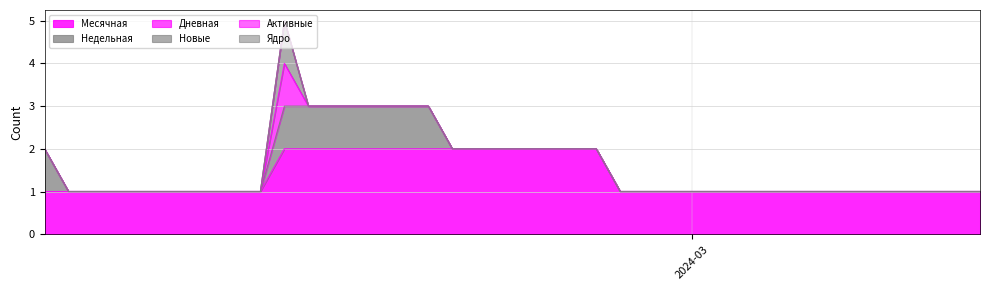

Does the chart have visible grid lines?

Yes